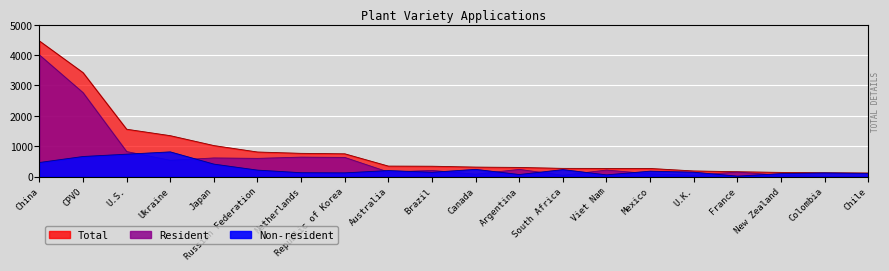

At which category is the sum across all series the highest?

China